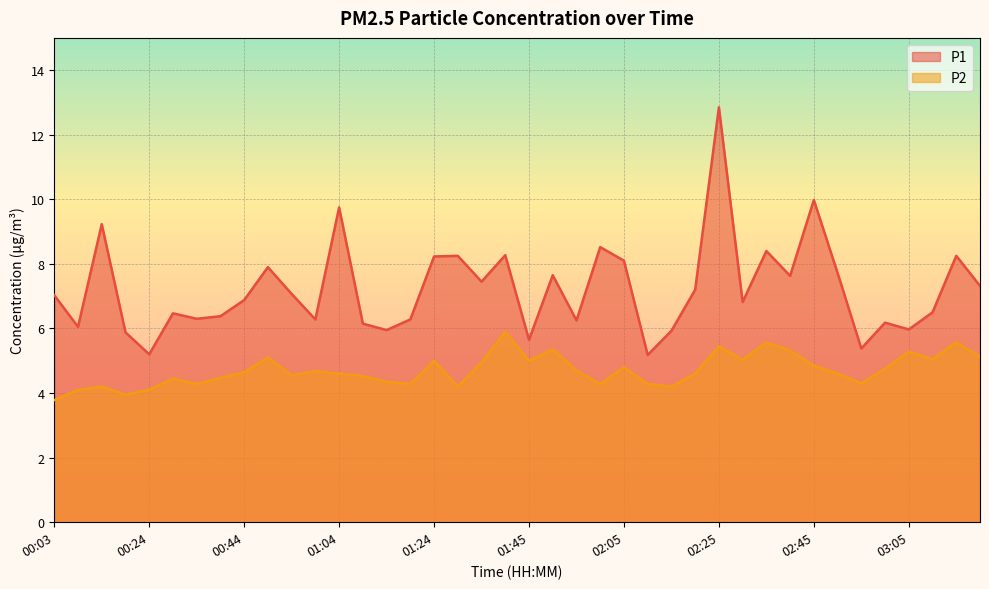

True or false: P1 and P2 intersect in this chart.

False